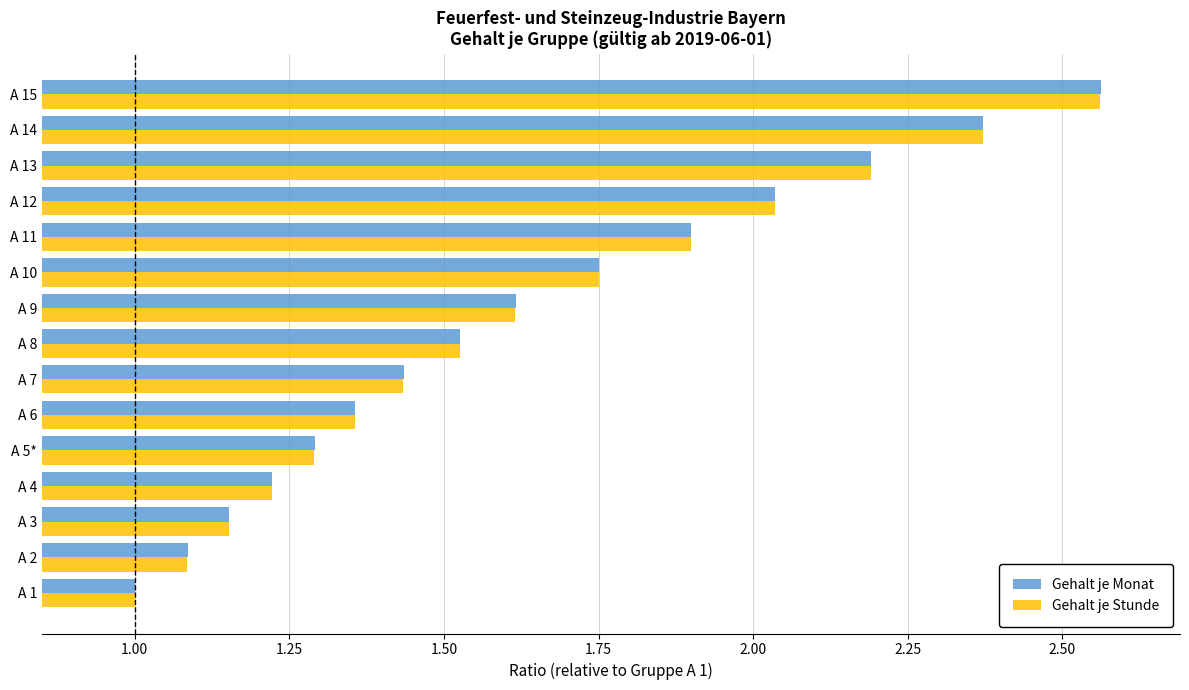

What is the difference between the second highest and second lowest values in the Gehalt je Stunde series?

1.3